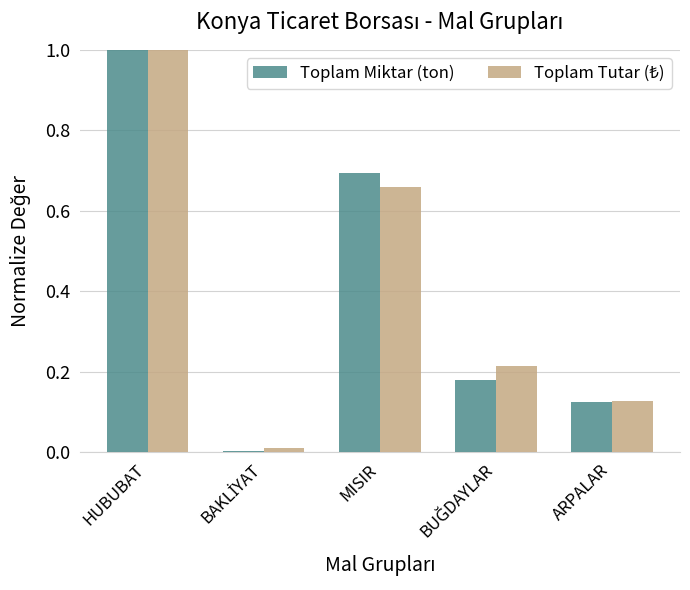

Is it true that Toplam Miktar (ton) equals 0.3 at MISIR?

False